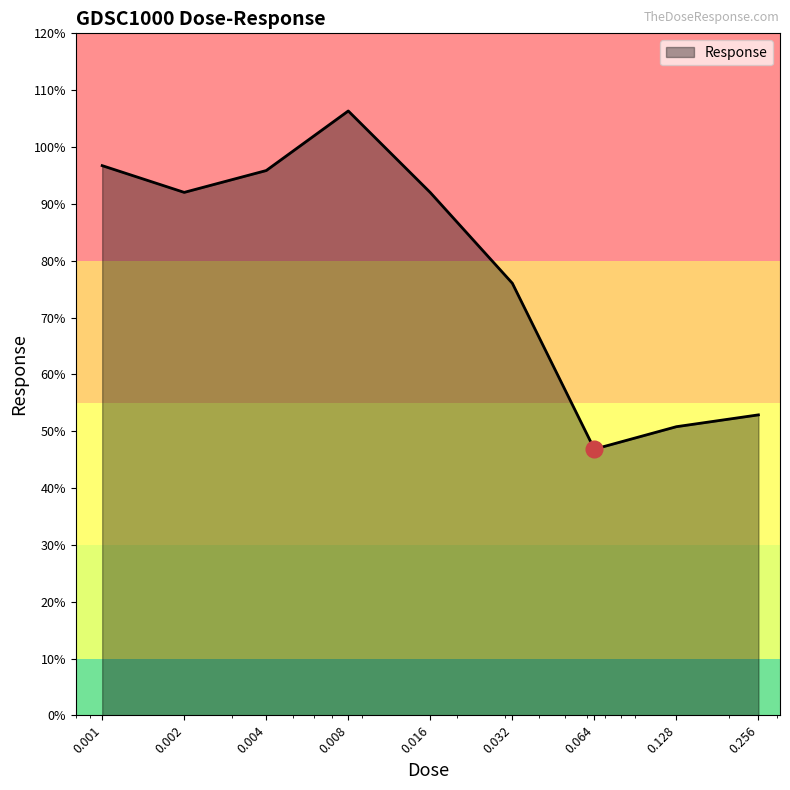

What is the difference between the maximum and minimum values?

59.5